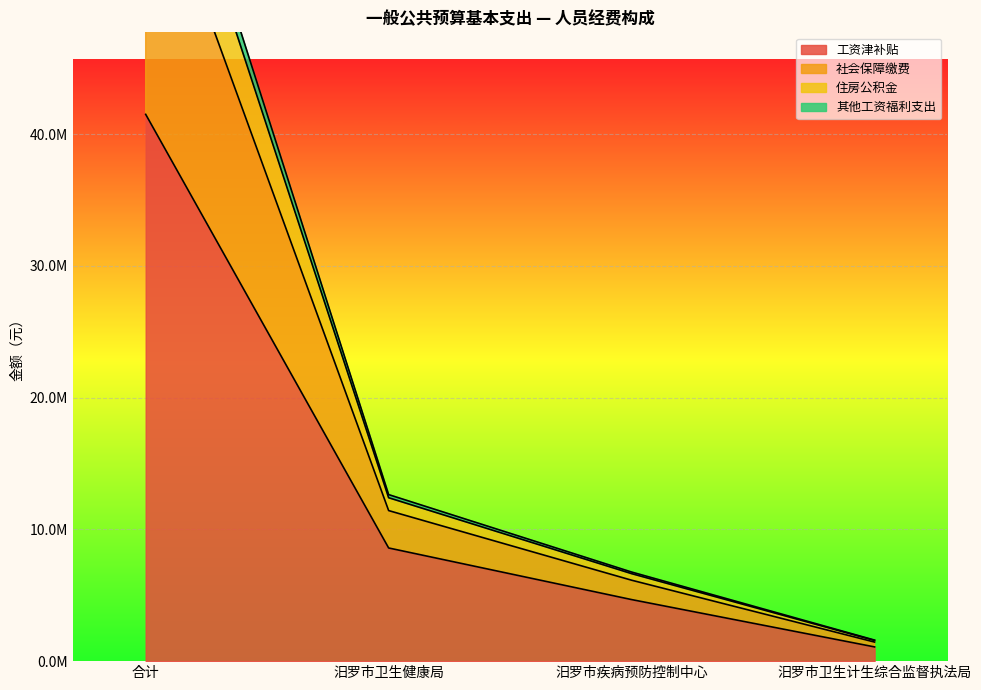

True or false: 工资津补贴 has a value of 8590916.0 at 汨罗市卫生健康局.

True